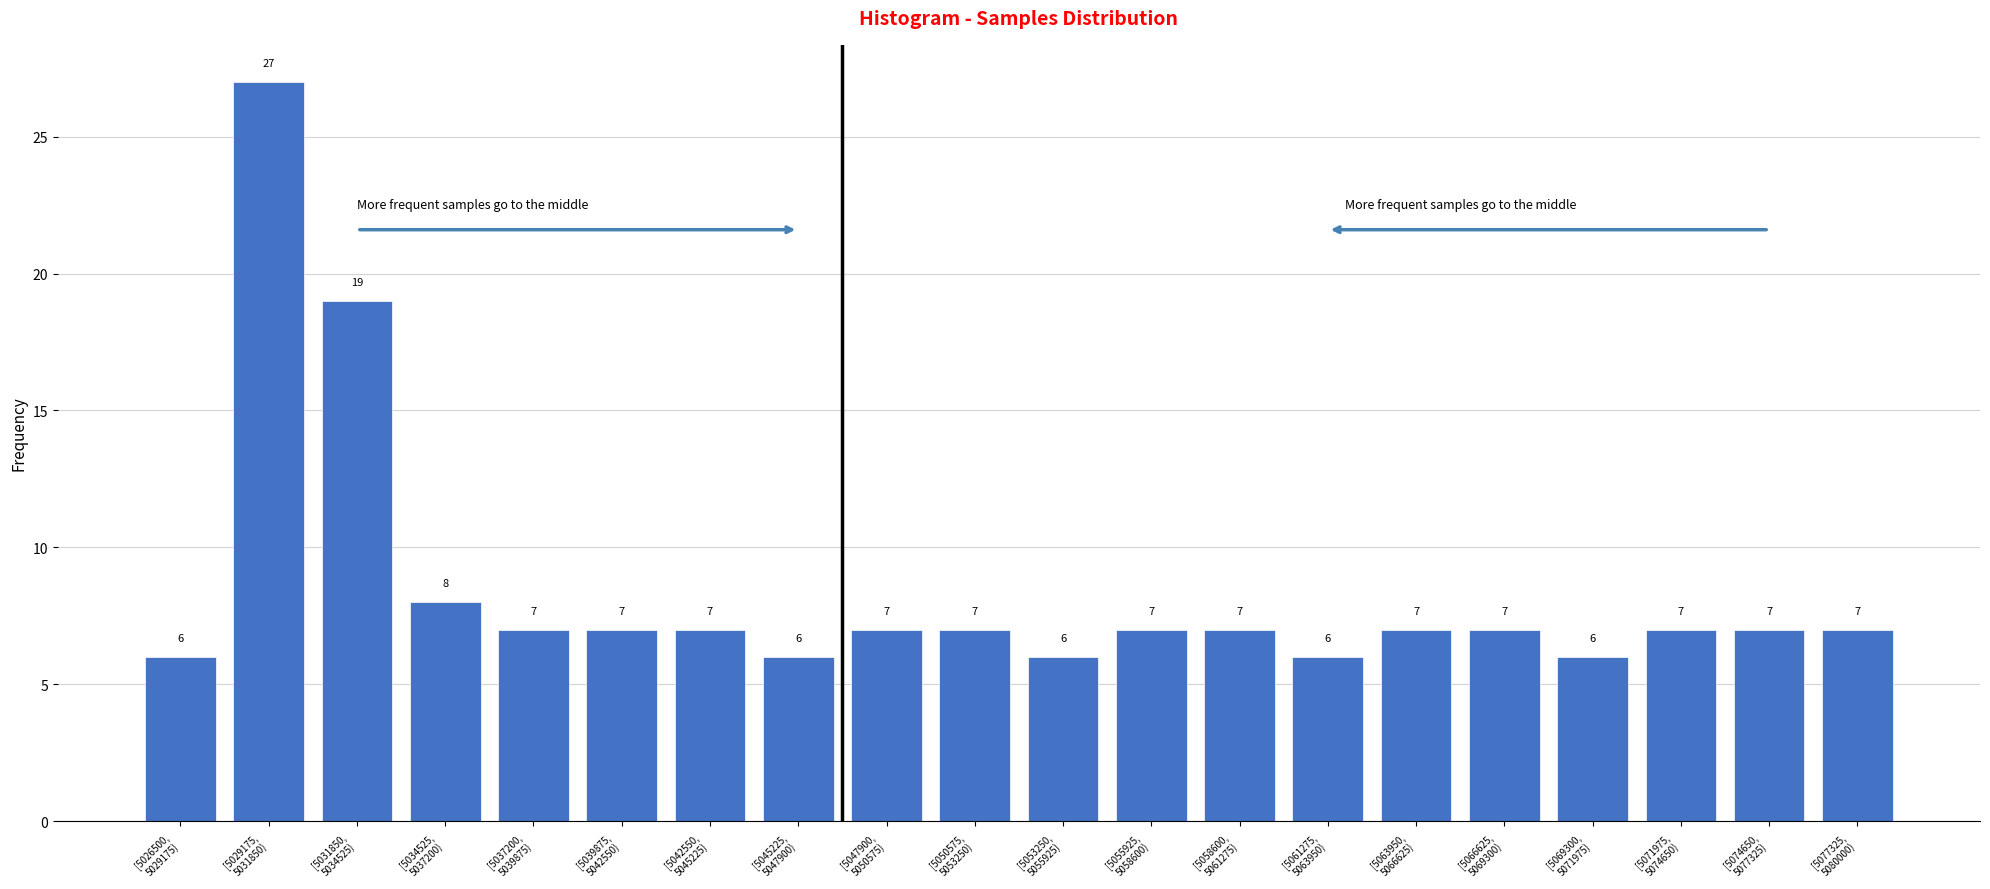

Reading right to left, transcribe all the data shown in this chart.

7	7	7	6	7	7	6	7	7	6	7	7	6	7	7	7	8	19	27	6